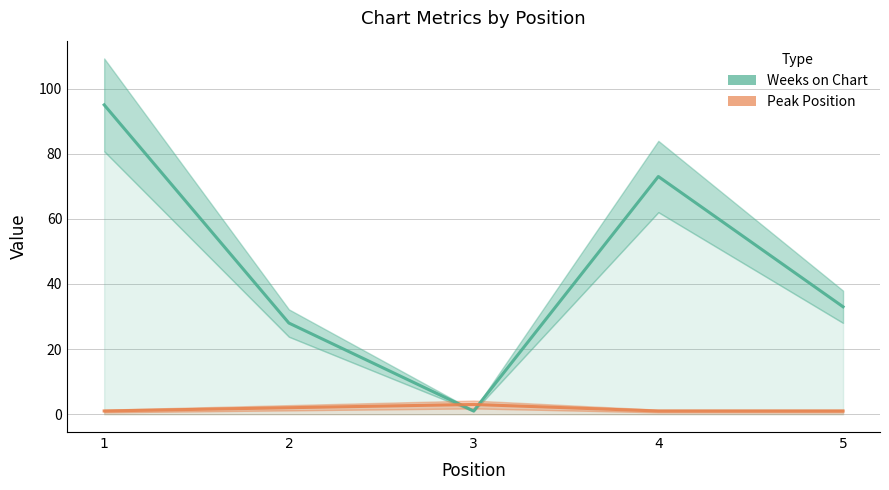

The value of Weeks on Chart at 2 is 50. True or false?

False